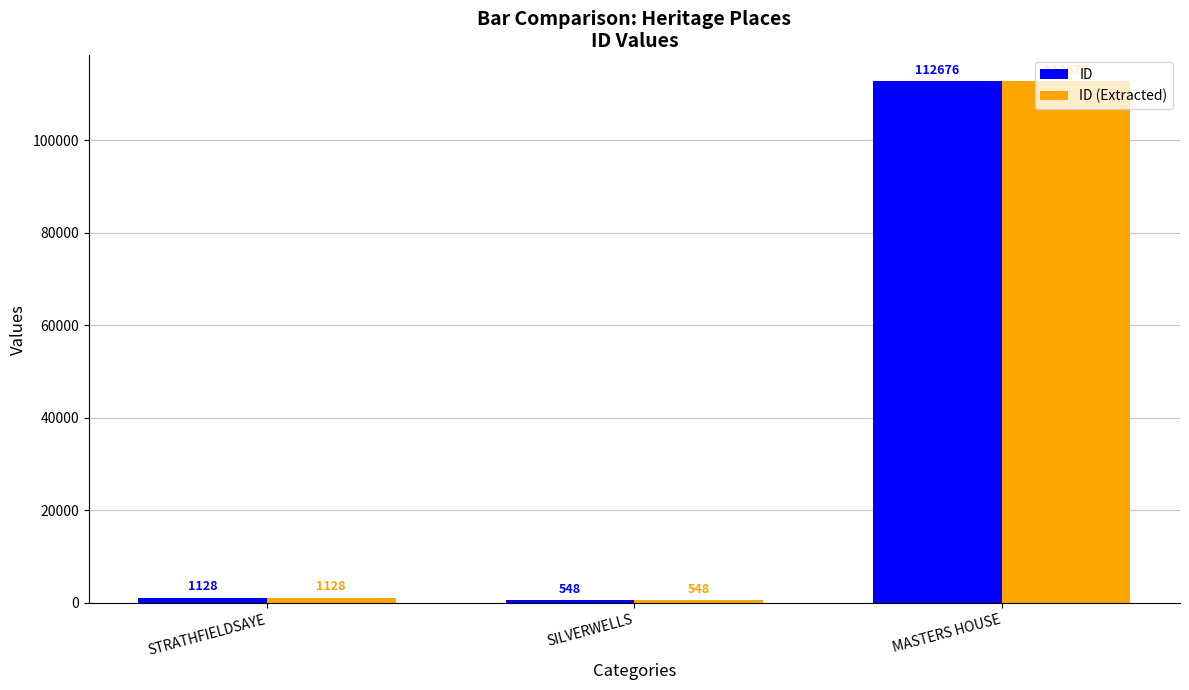

What is the difference between the second highest and minimum values in the ID (Extracted) series?

580